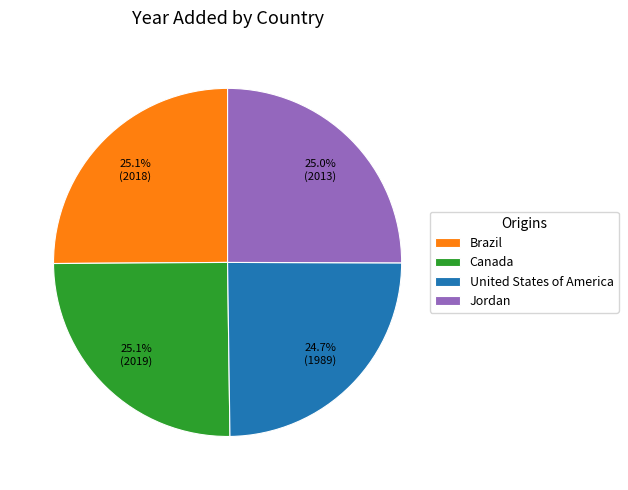

Is it true that Brazil is 31% of the pie?

False